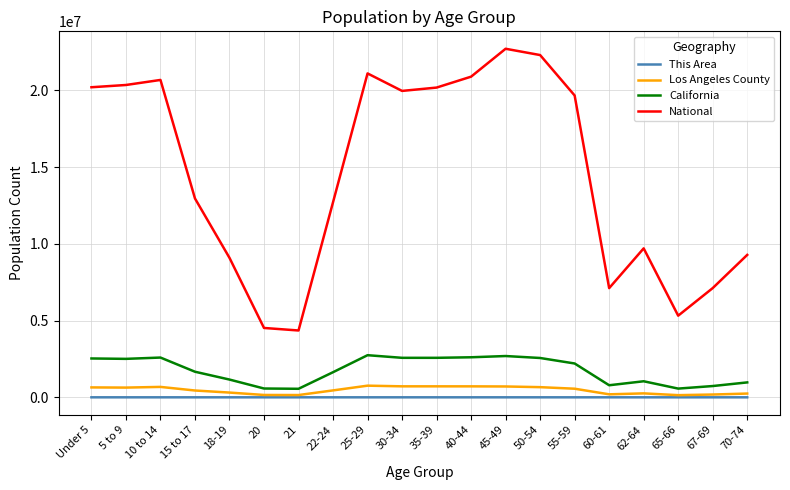

What is the difference between the highest and lowest values at 21?

4354226